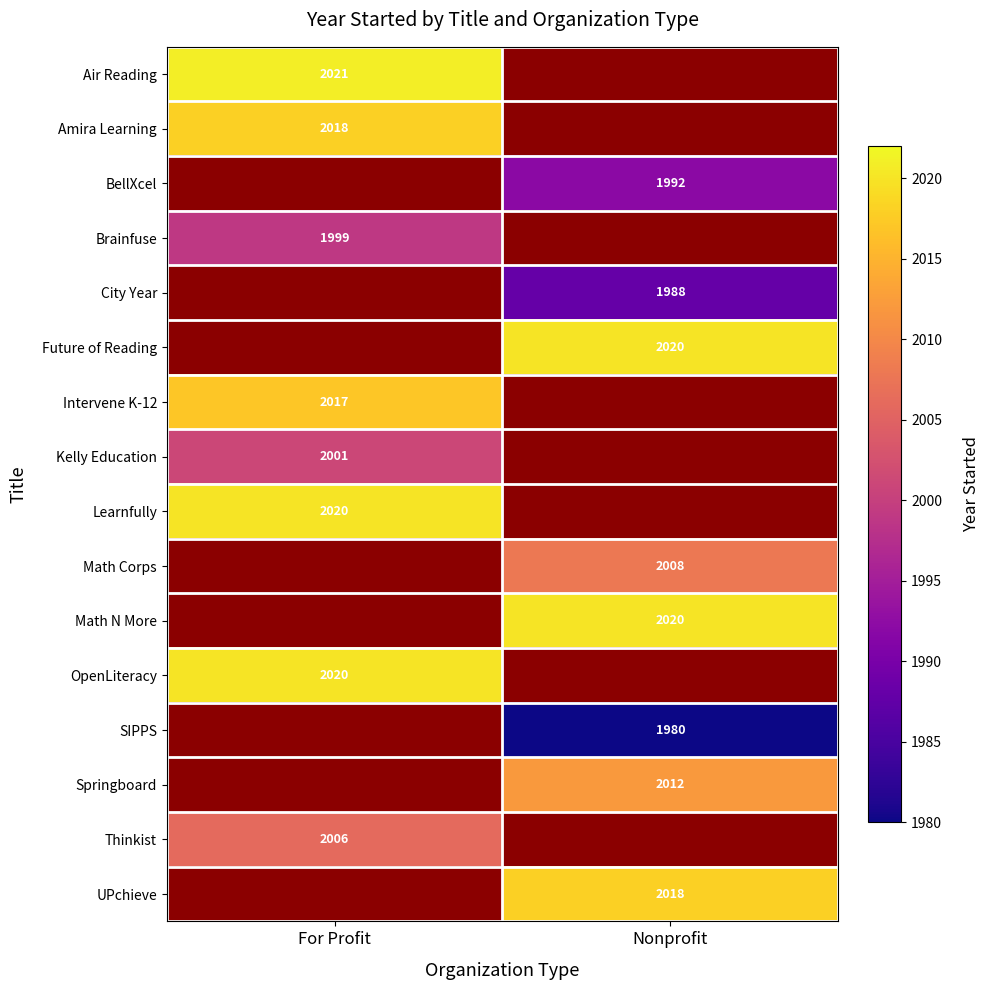

Is it true that UPchieve equals 3315.4 at Nonprofit?

False